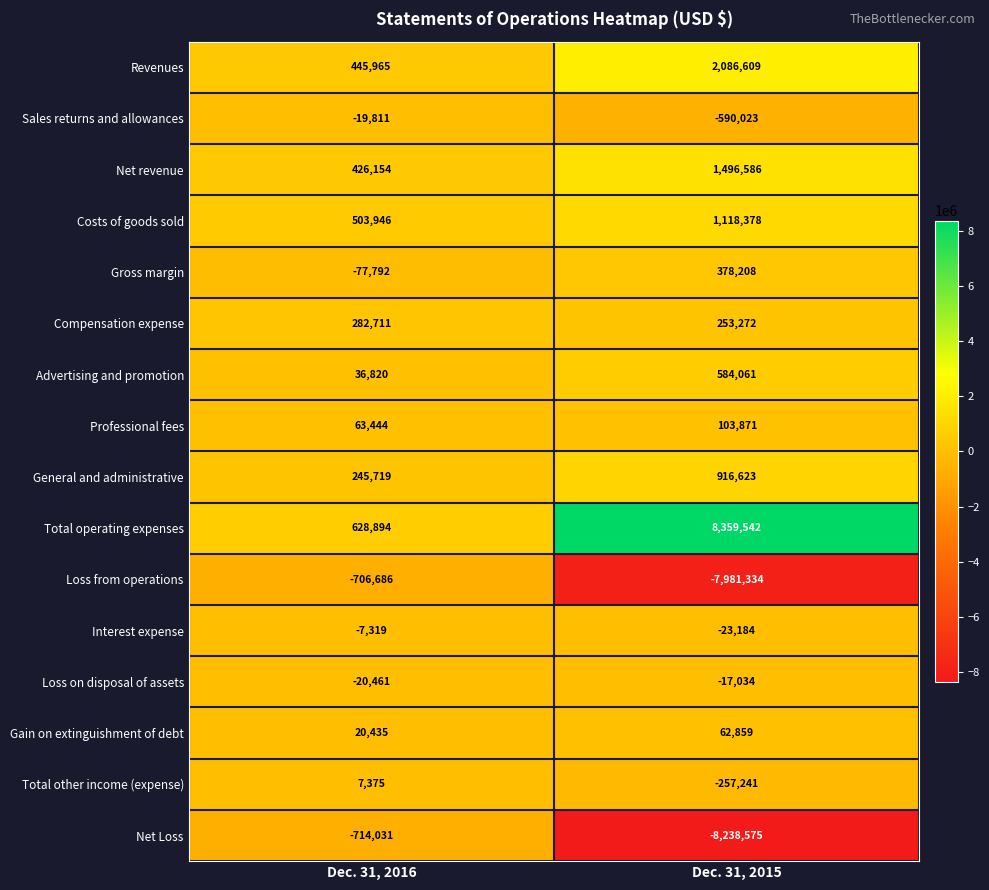

Which series has the largest total across all categories?

Total operating expenses